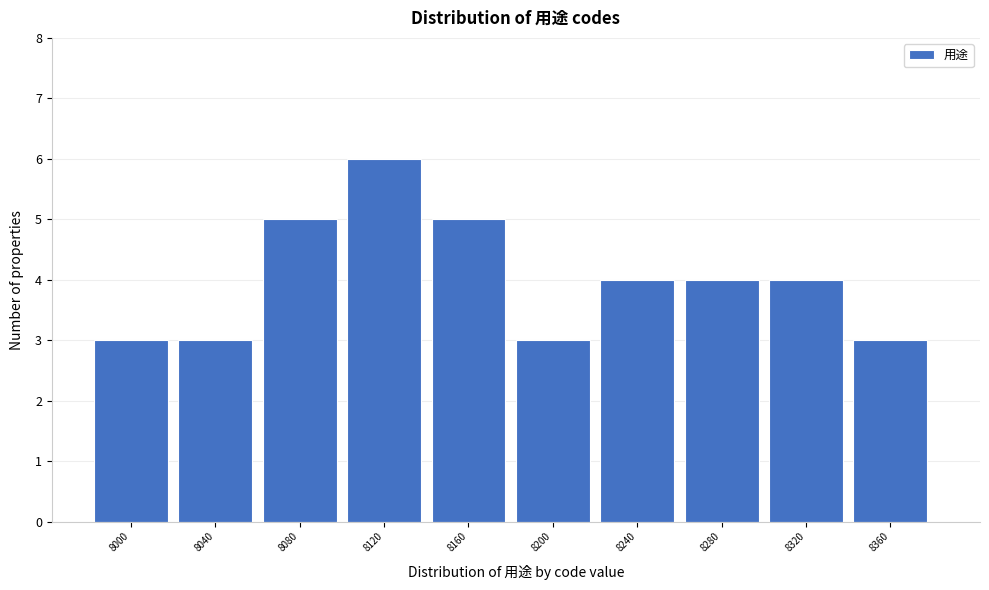

Reading left to right, extract all data points from this chart.

8000=3	8040=3	8080=5	8120=6	8160=5	8200=3	8240=4	8280=4	8320=4	8360=3